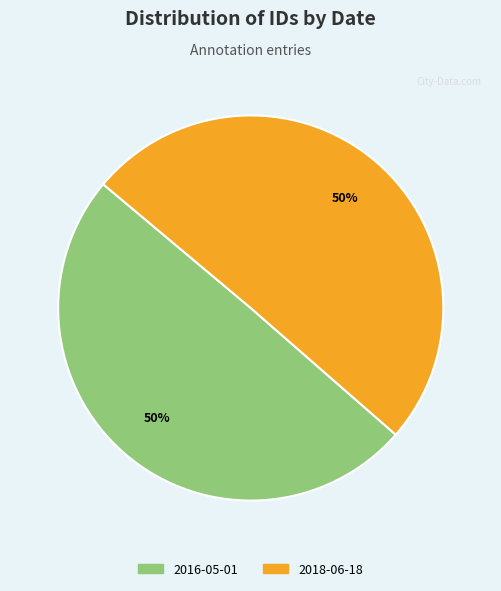

To the nearest percent, what is the average slice percentage?

50%